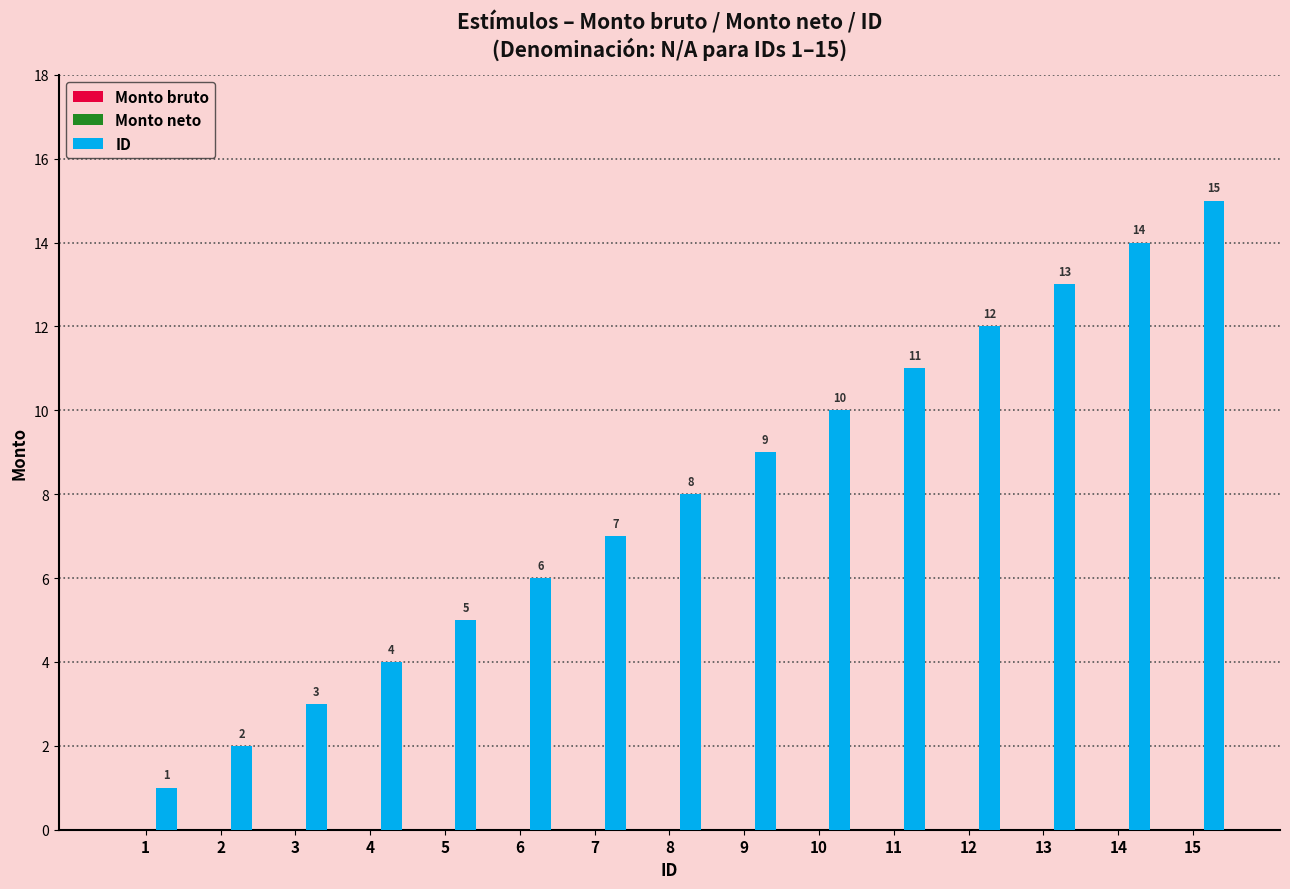

What is the difference between the maximum and minimum values?

14